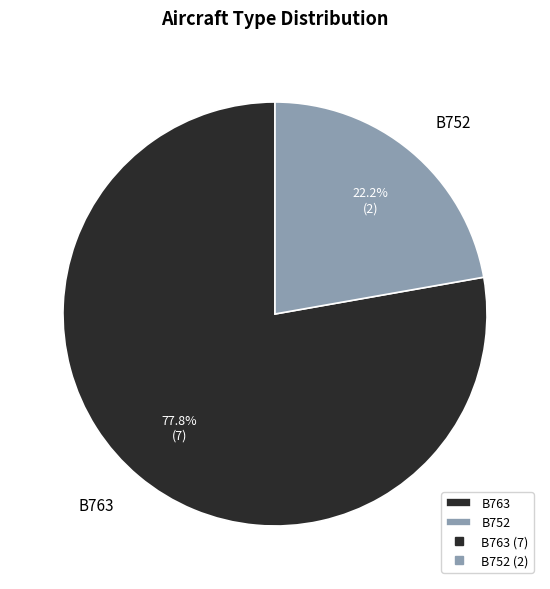

Which category has the smallest portion of the pie?

B752